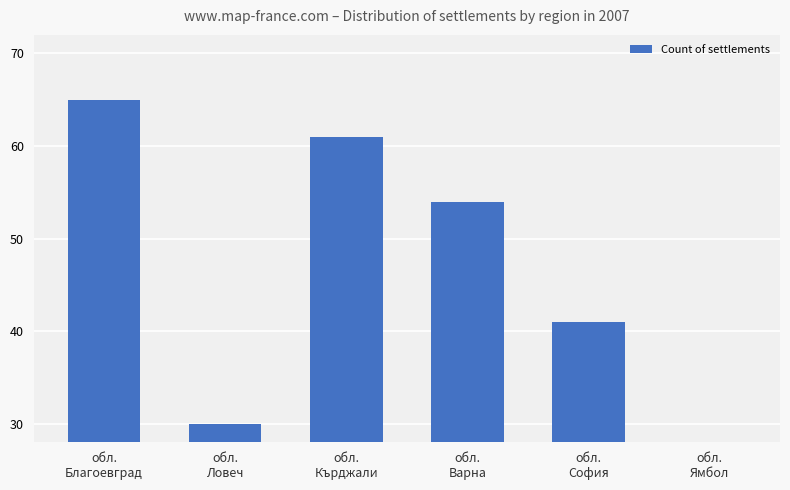

How many values are below 54?

3